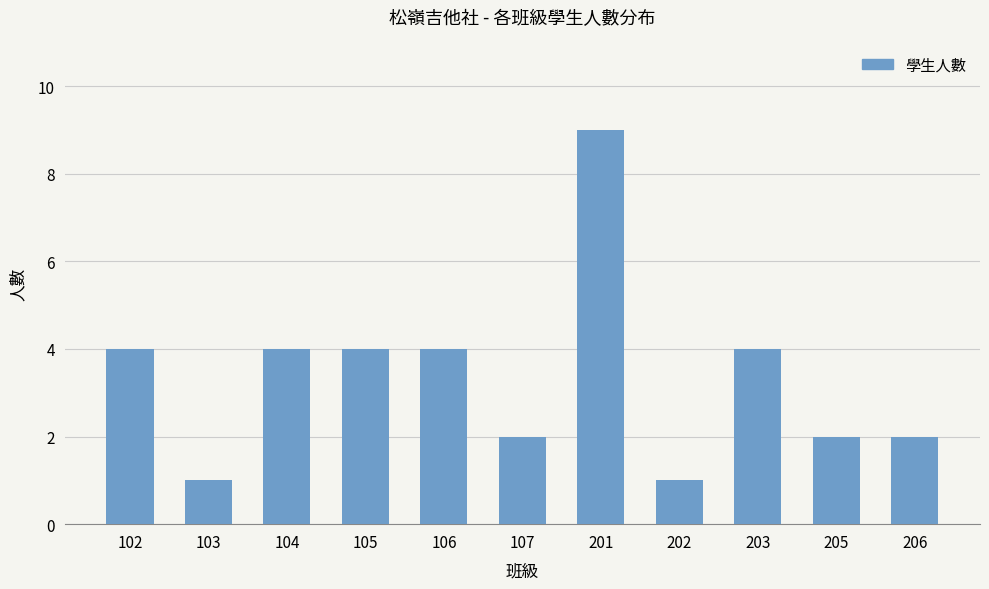

What value does the data have at 102?

4